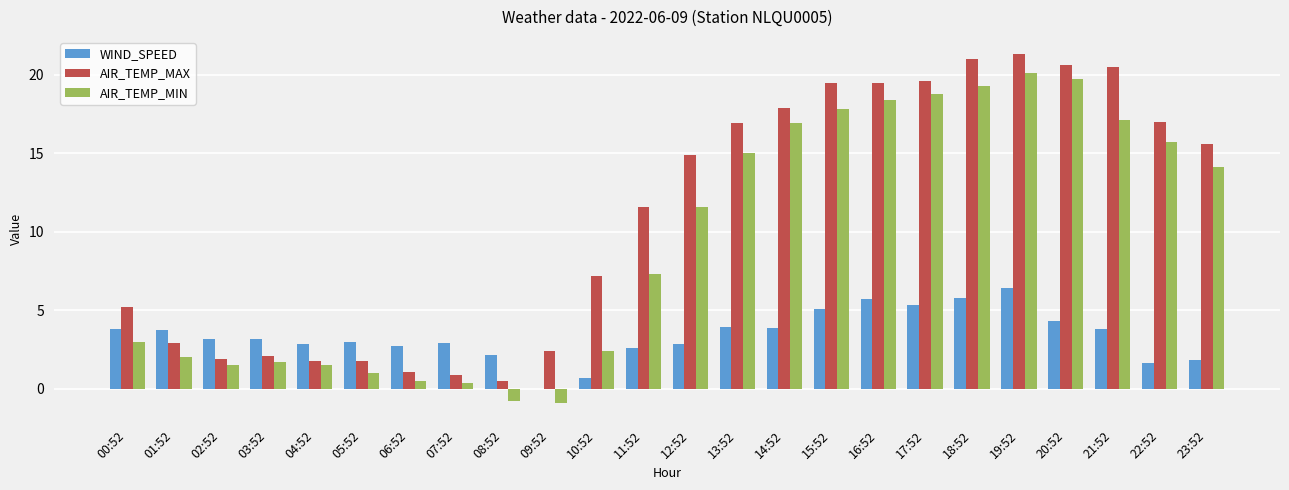

At which category is the sum across all series the highest?

19:52